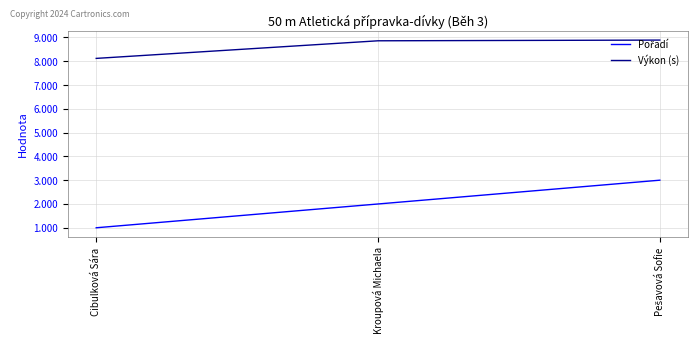

True or false: Výkon (s) has a value of 11.3 at Cibulková Sára.

False